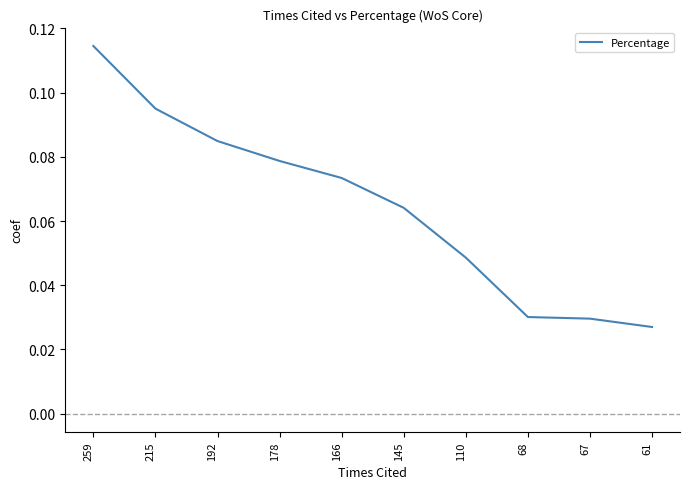

Which has a higher value, 166 or 178?

178